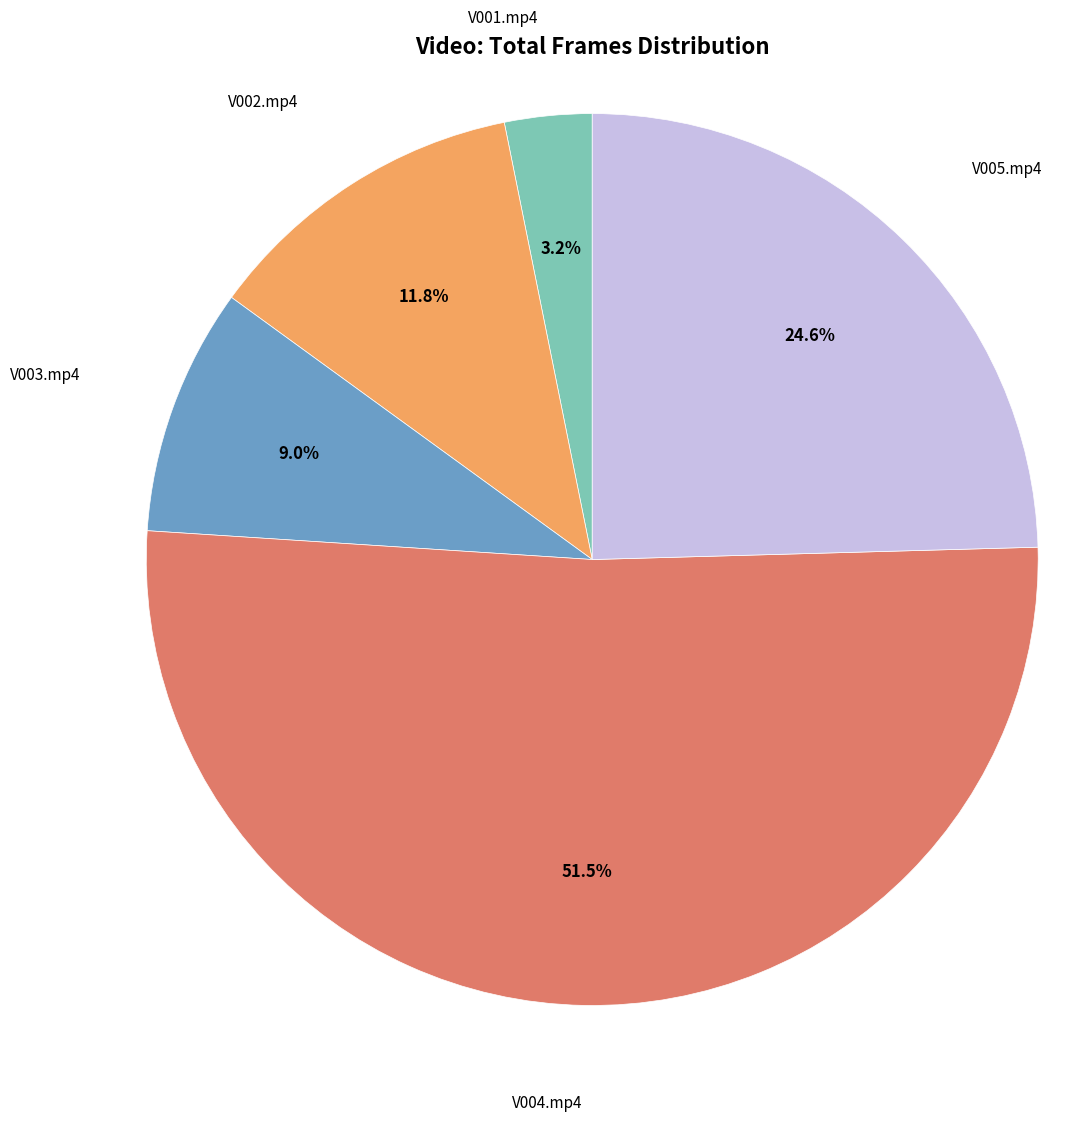

Is there a majority slice in this chart?

Yes